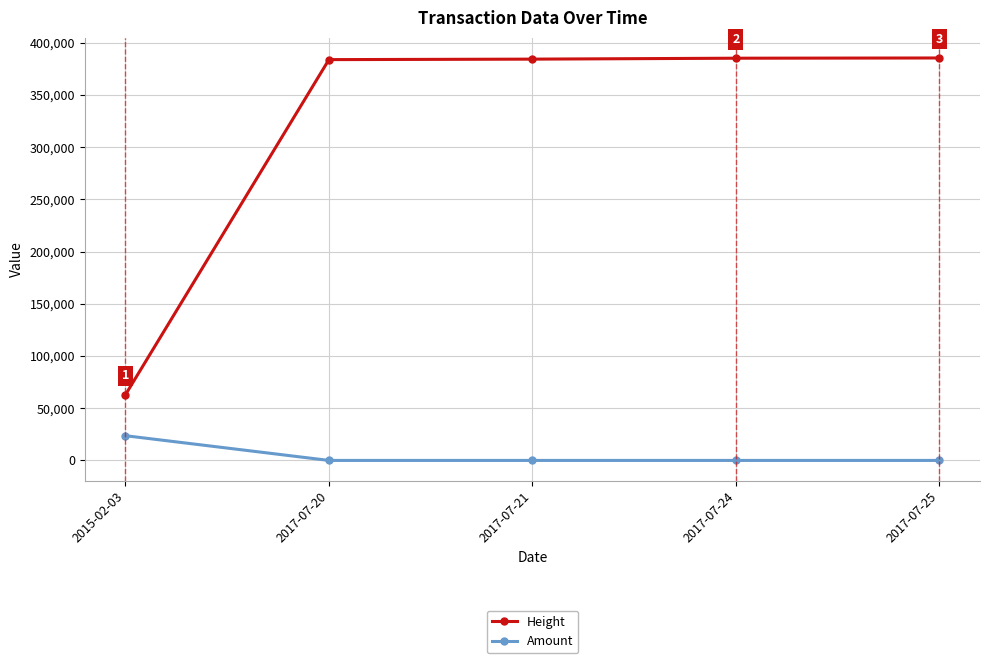

Is this an area chart (filled region under the line)?

No